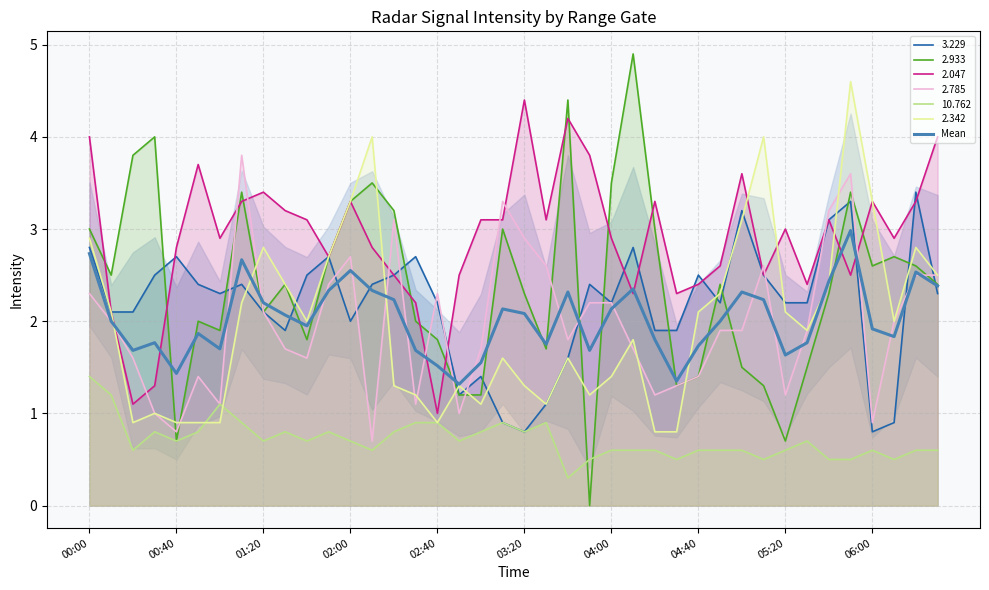

The value at 39 is 2.4. True or false?

True